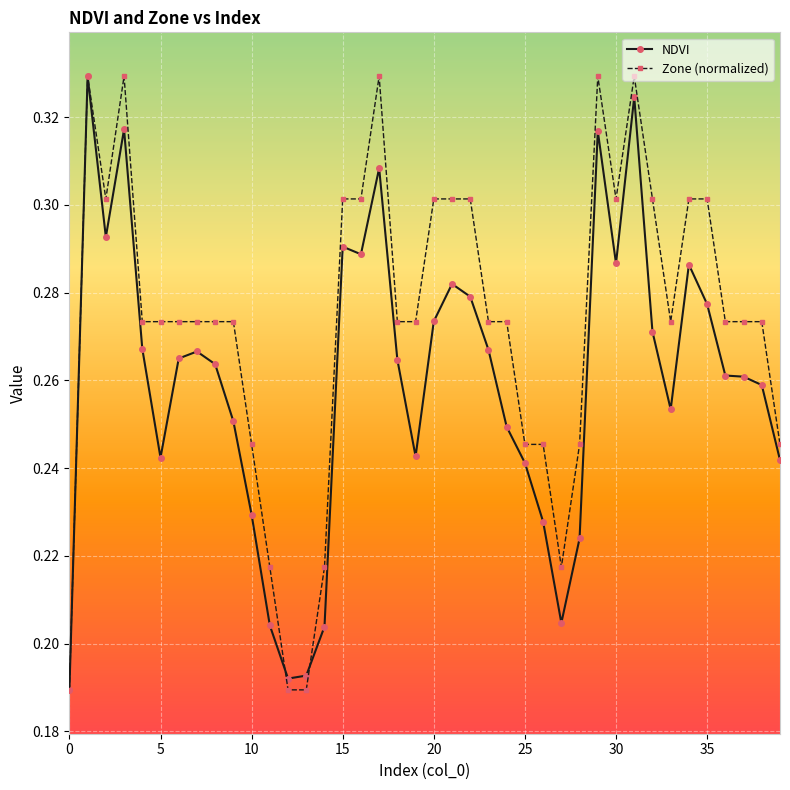

At how many categories does at least one series exceed 0?

40